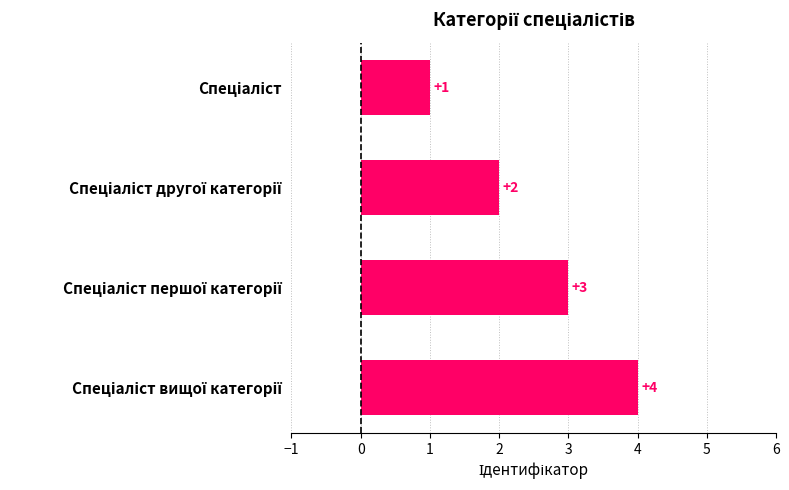

What is the value of the 3rd bar from the top?

3